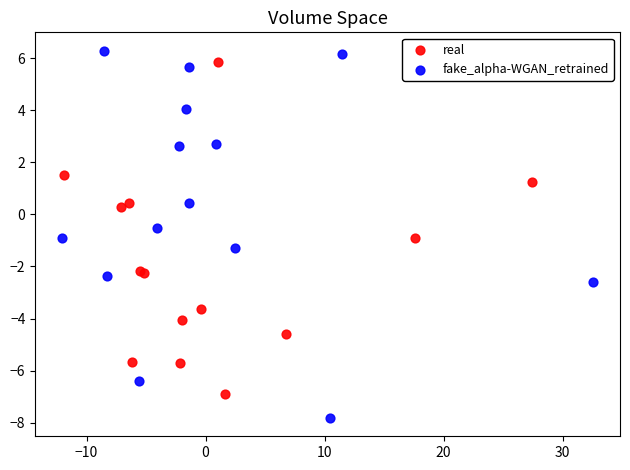

Which series contains the lowest Y value?

fake_alpha-WGAN_retrained